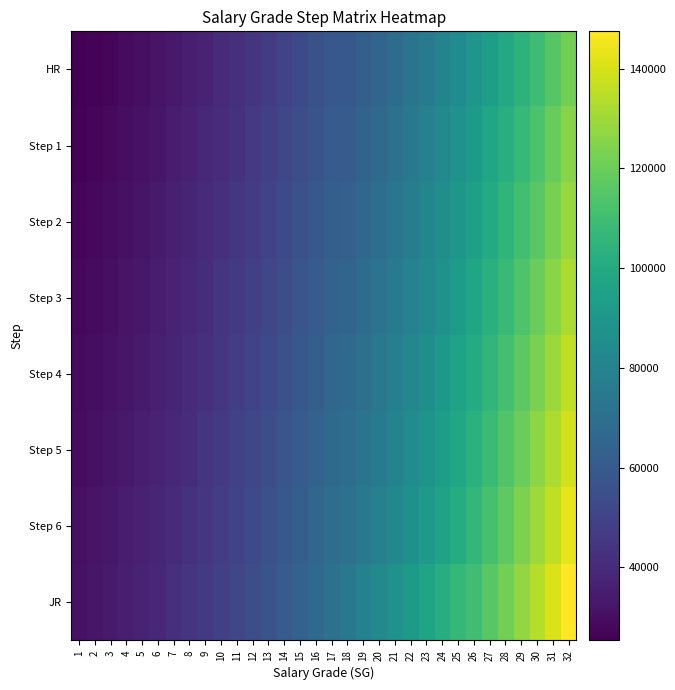

Count the number of categories in the chart.

32